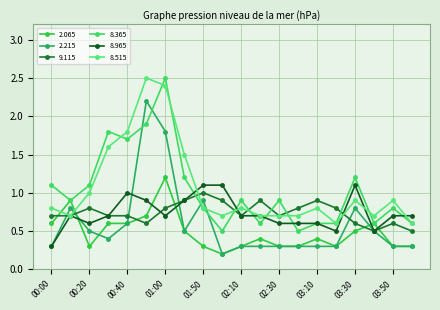

What is the sum of all 9.115 values?

14.8